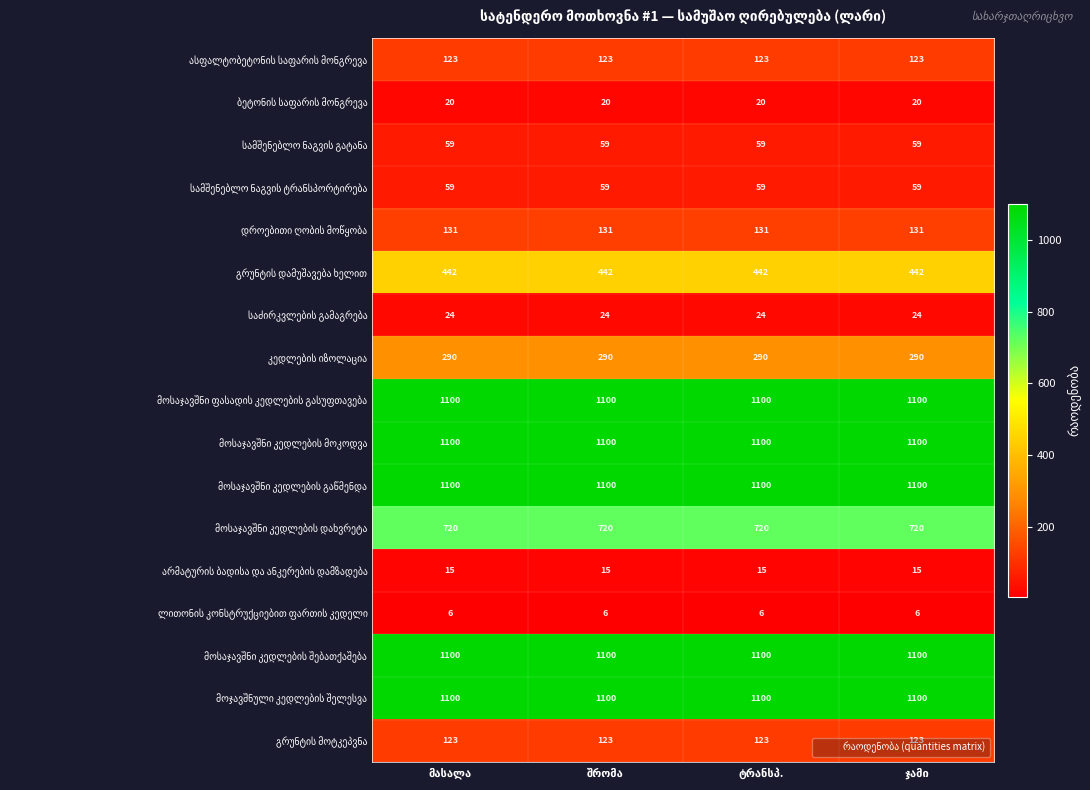

At how many categories does at least one series exceed 129?

4